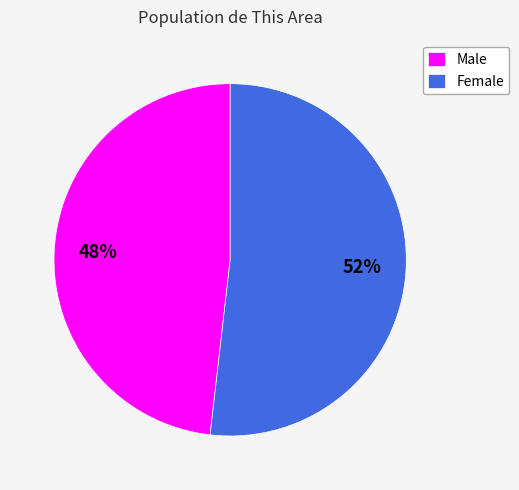

Approximately how many times larger is the value at Female compared to Male?

1.1